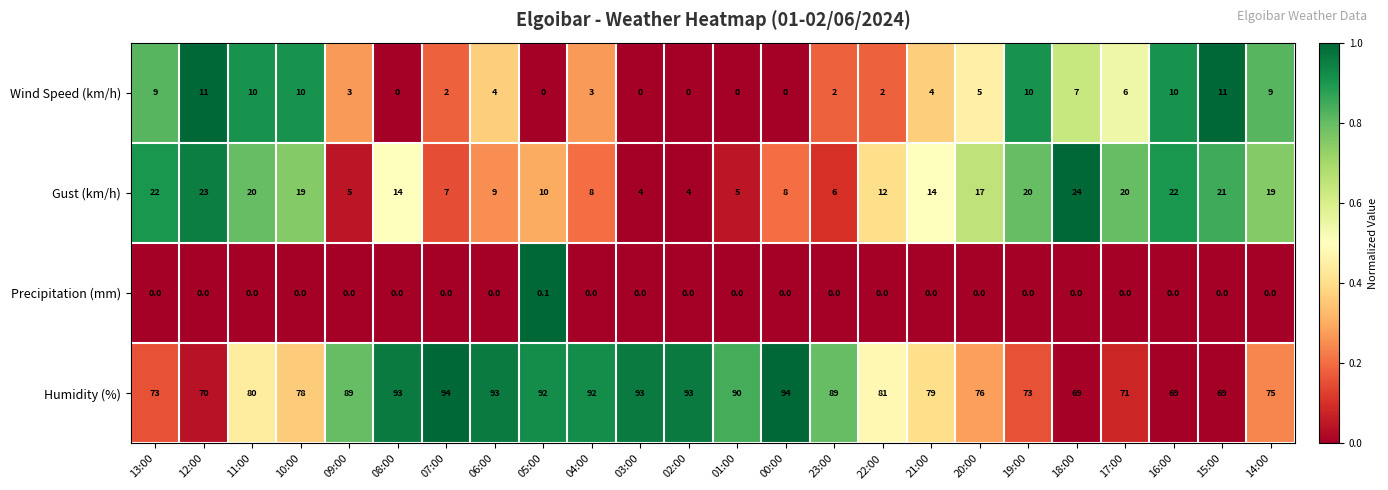

Which series has the widest spread of values?

Humidity (%)